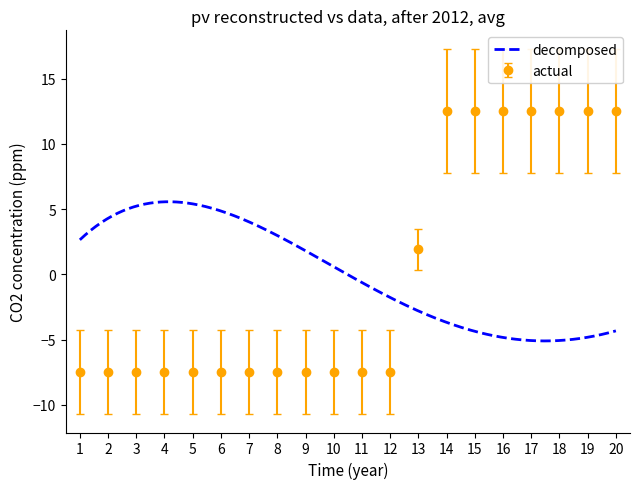

How many values are below zero?

12